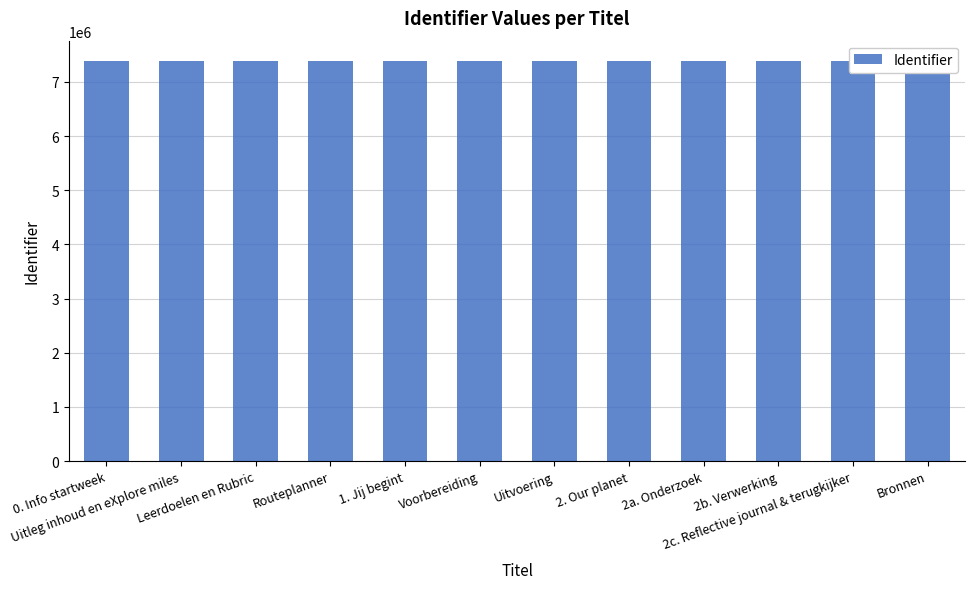

At which label does the data first exceed 7391386?

2. Our planet